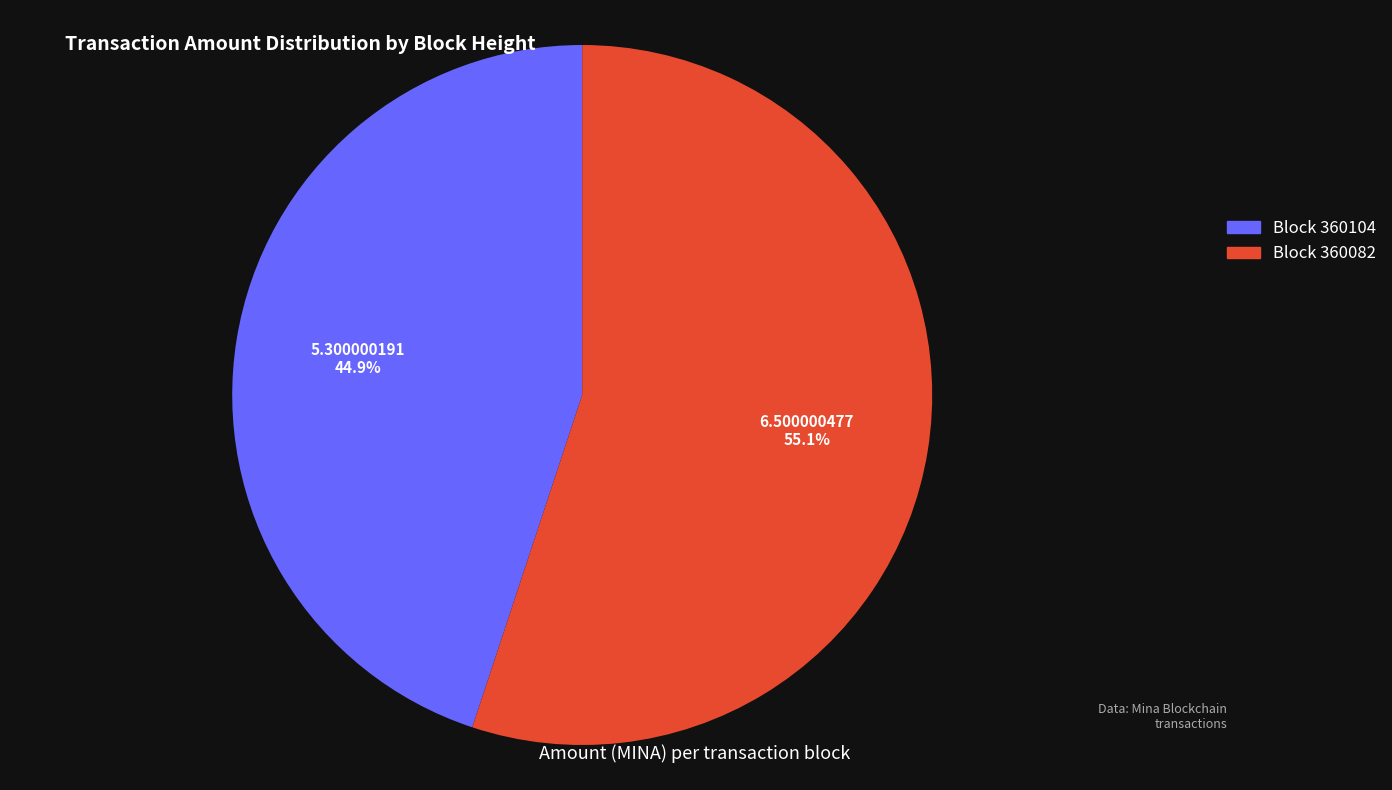

Is there a majority slice in this chart?

Yes